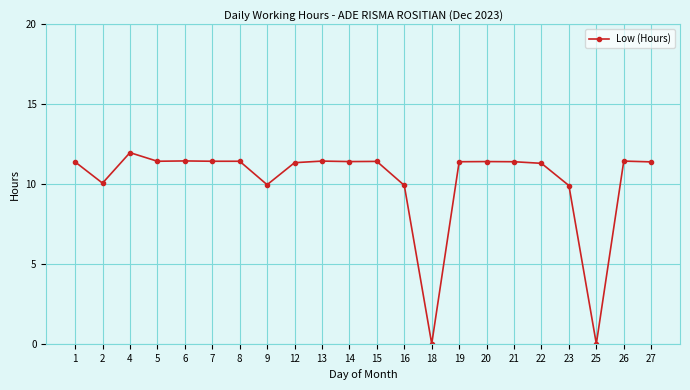

What is the value of the 1st point from the left?

11.4